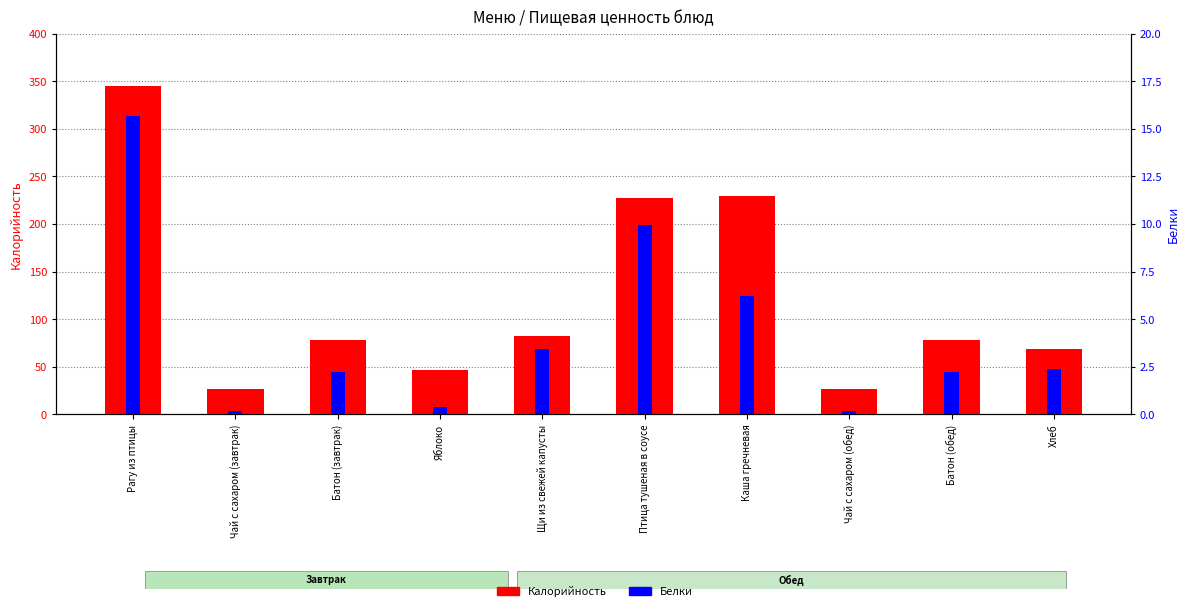

Between Батон (завтрак) and Щи из свежей капусты, which series saw the biggest shift?

Калорийность